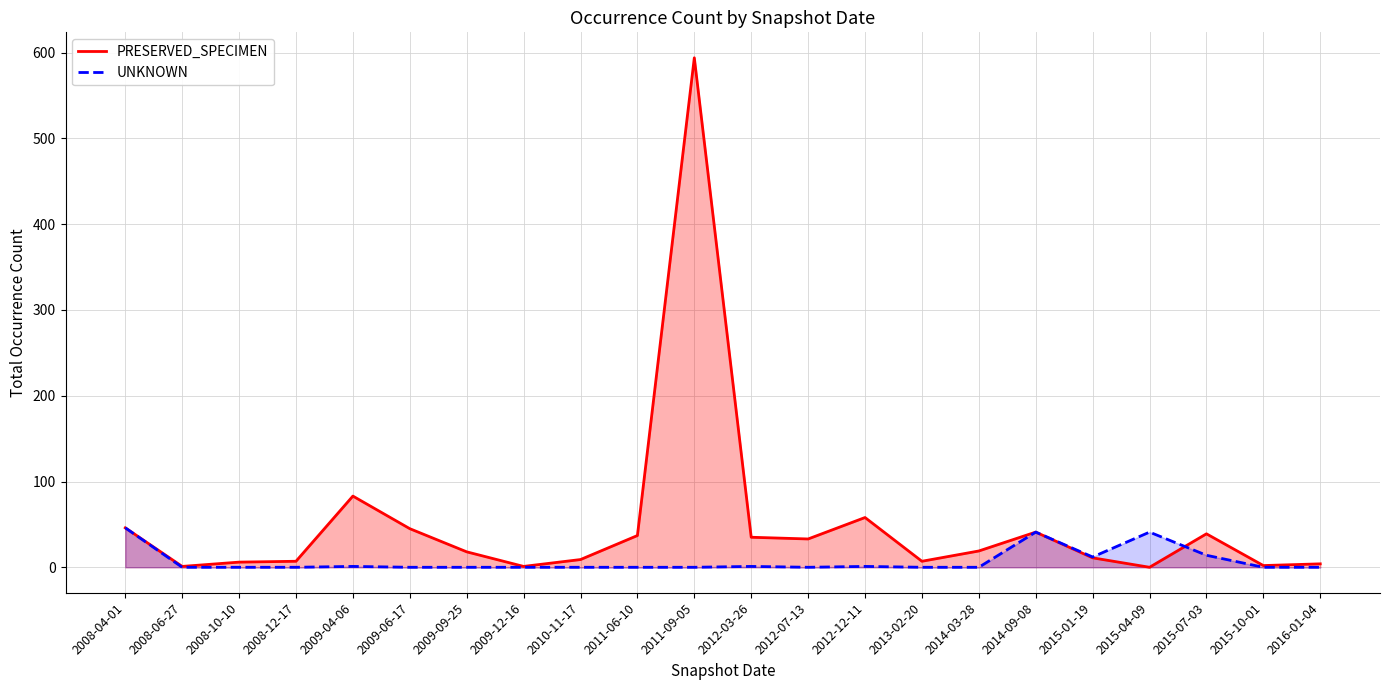

At which category does PRESERVED_SPECIMEN reach its first local valley?

2008-06-27